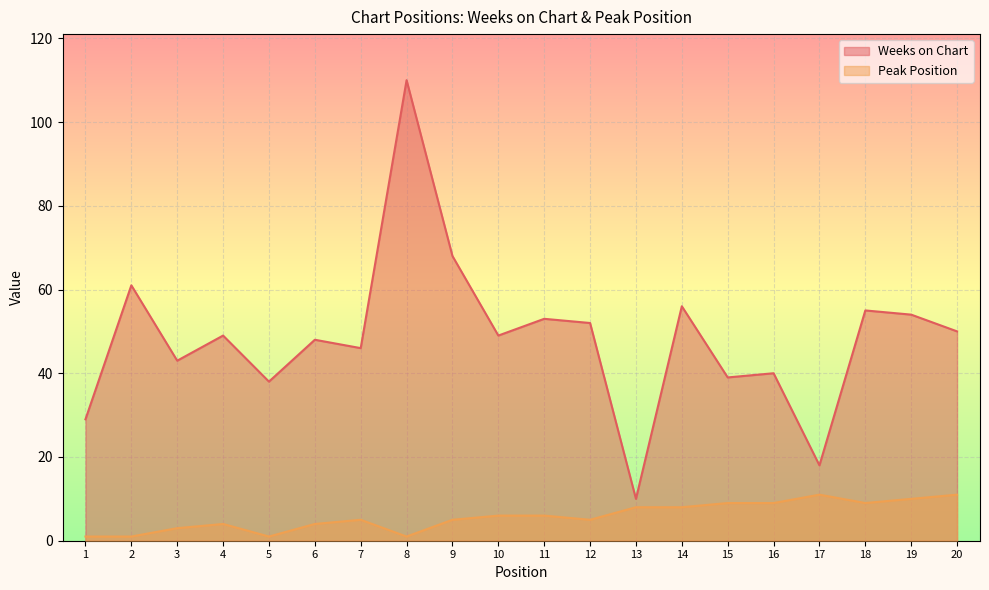

Count the number of data series in this chart.

2